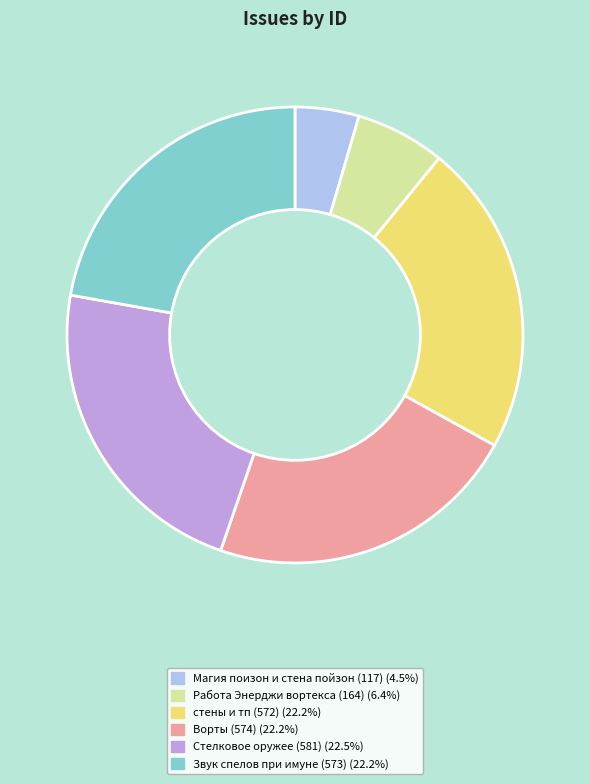

Which category has the smallest portion of the pie?

Магия поизон и стена пойзон (117)